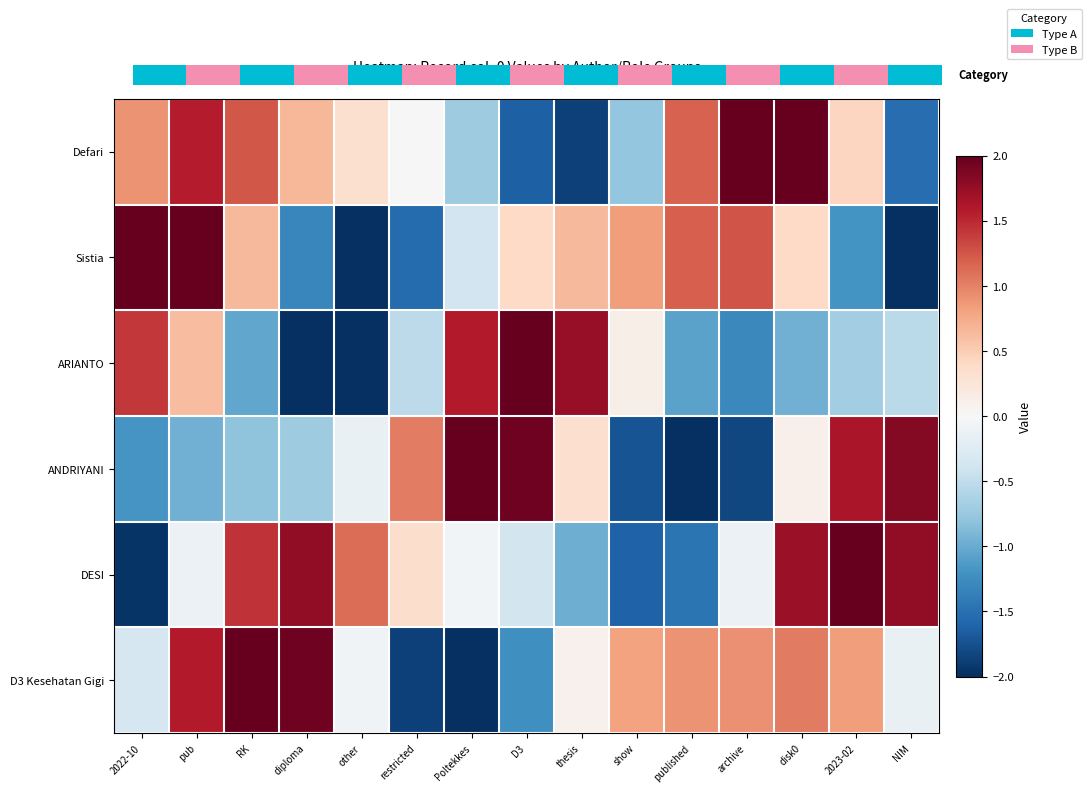

Reading left to right, list all the values displayed in this chart.

Defari: 2022-10=0.9	pub=1.6	RK=1.2	diploma=0.7	other=0.3	restricted=0.0	Poltekkes=-0.7	D3=-1.6	thesis=-1.9	show=-0.8	published=1.2	archive=2.5	disk0=2.3	2023-02=0.4	NIM=-1.5
Sistia: 2022-10=2.5	pub=2.4	RK=0.7	diploma=-1.3	other=-2.1	restricted=-1.5	Poltekkes=-0.4	D3=0.4	thesis=0.7	show=0.8	published=1.2	archive=1.3	disk0=0.4	2023-02=-1.2	NIM=-2.4
ARIANTO: 2022-10=1.4	pub=0.6	RK=-1.0	diploma=-2.4	other=-2.3	restricted=-0.5	Poltekkes=1.6	D3=2.5	thesis=1.7	show=0.1	published=-1.1	archive=-1.3	disk0=-1.0	2023-02=-0.7	NIM=-0.5
ANDRIYANI: 2022-10=-1.2	pub=-1.0	RK=-0.8	diploma=-0.7	other=-0.1	restricted=1.0	Poltekkes=2.1	D3=1.9	thesis=0.3	show=-1.7	published=-2.5	archive=-1.8	disk0=0.1	2023-02=1.6	NIM=1.8
DESI: 2022-10=-2.0	pub=-0.1	RK=1.4	diploma=1.8	other=1.1	restricted=0.4	Poltekkes=-0.1	D3=-0.4	thesis=-1.0	show=-1.6	published=-1.5	archive=-0.1	disk0=1.7	2023-02=2.5	NIM=1.8
D3 Kesehatan Gigi: 2022-10=-0.3	pub=1.6	RK=2.5	diploma=1.9	other=-0.1	restricted=-1.9	Poltekkes=-2.2	D3=-1.2	thesis=0.1	show=0.8	published=0.9	archive=0.9	disk0=1.0	2023-02=0.8	NIM=-0.2